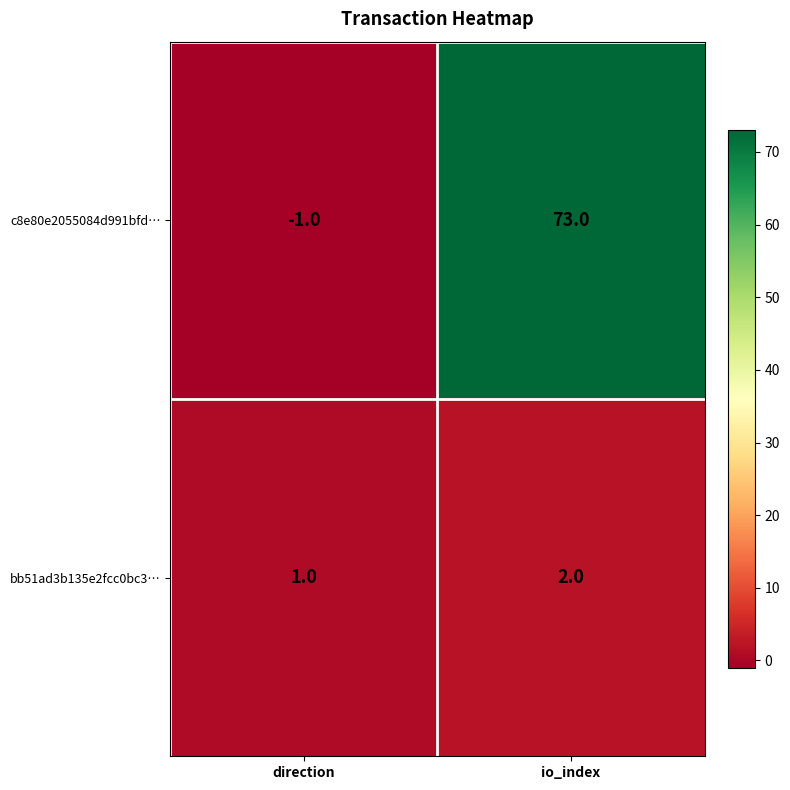

Which series has the largest range (max minus min)?

c8e80e2055084d991bfd…